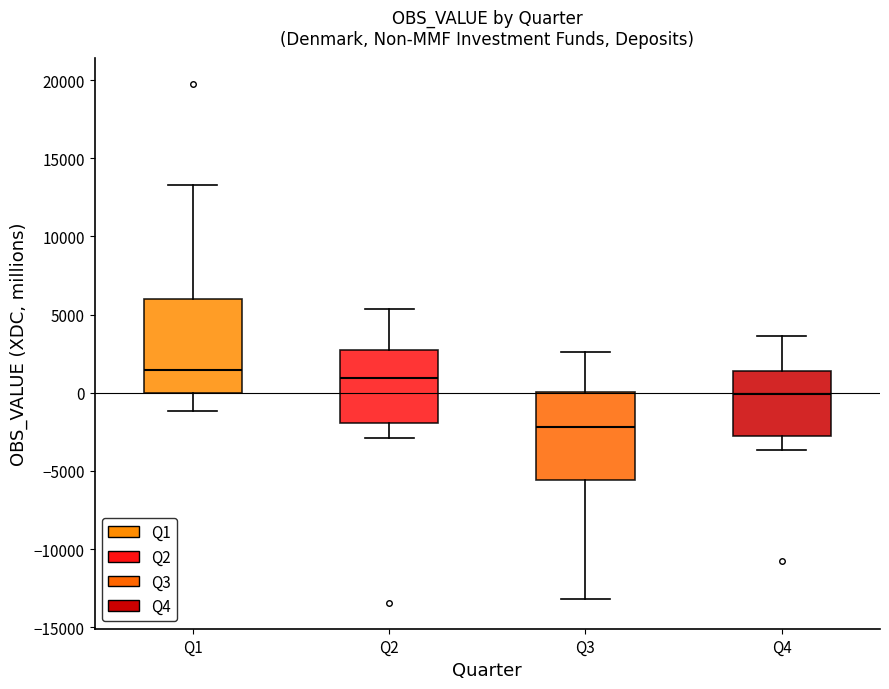

Which box's median line is the lowest?

Q3